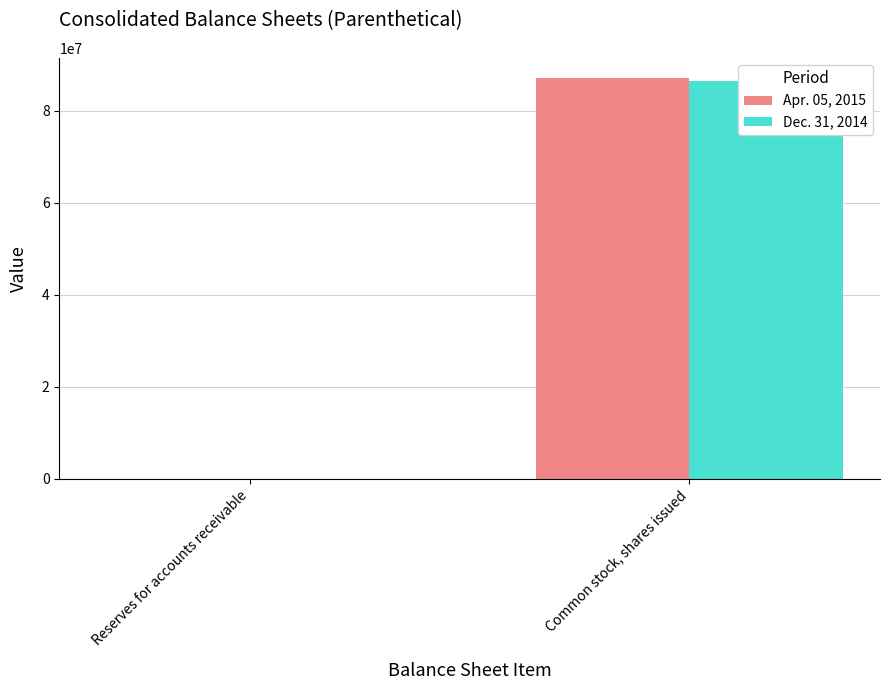

How many series are shown in this chart?

2